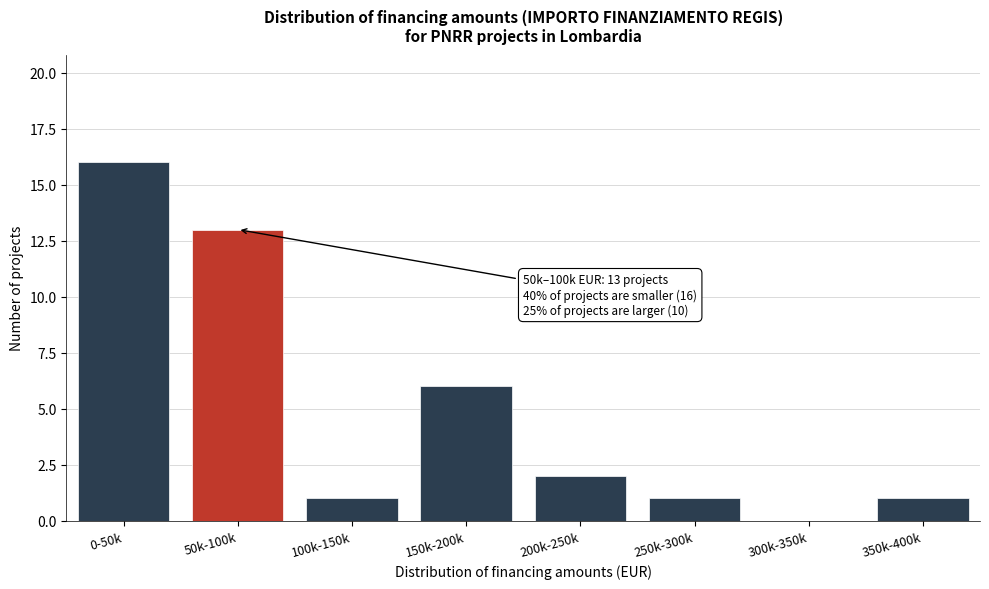

Reading left to right, what are all the values shown in this chart?

0-50k=16	50k-100k=13	100k-150k=1	150k-200k=6	200k-250k=2	250k-300k=1	300k-350k=0	350k-400k=1